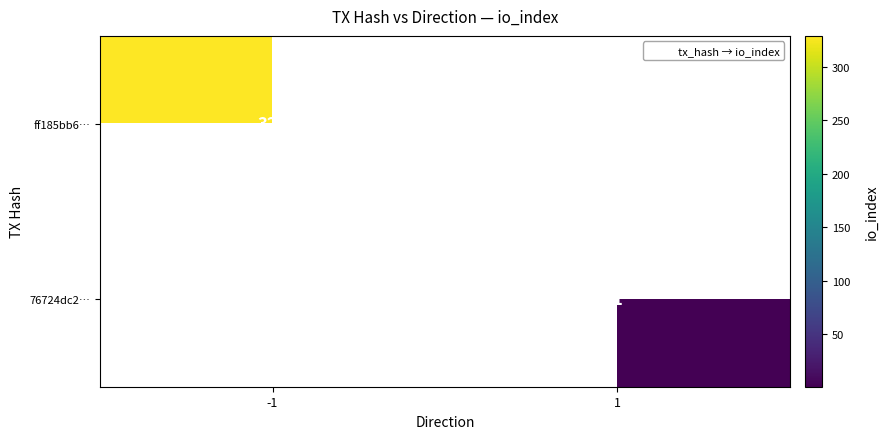

The ff185bb6… series shows 329 at -1. True or false?

True